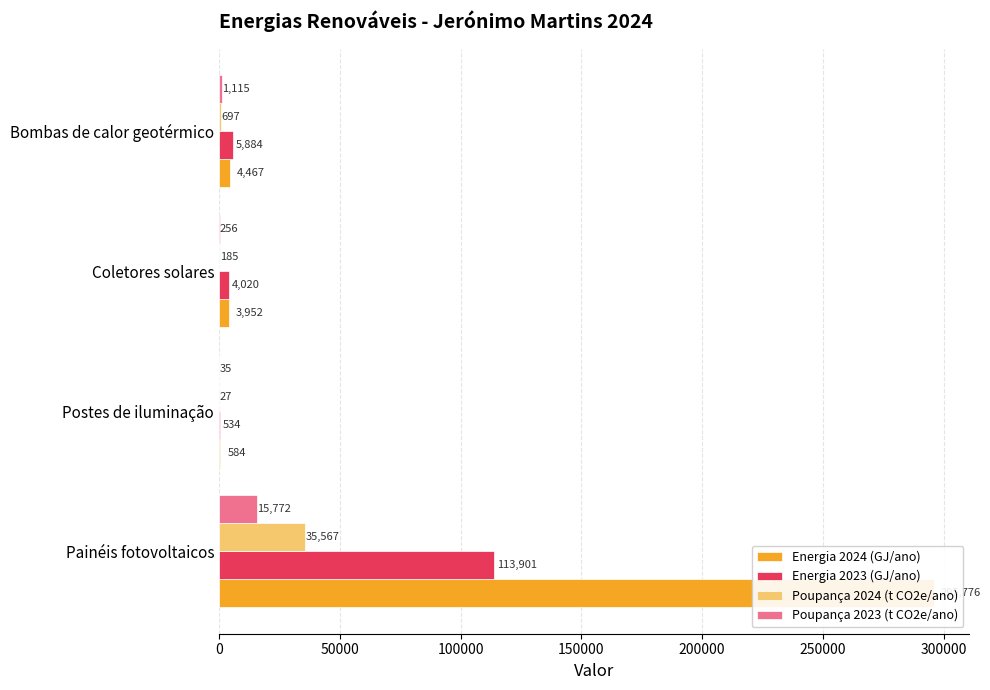

The value of Poupança 2024 (t CO2e/ano) at Coletores solares is 269. True or false?

False